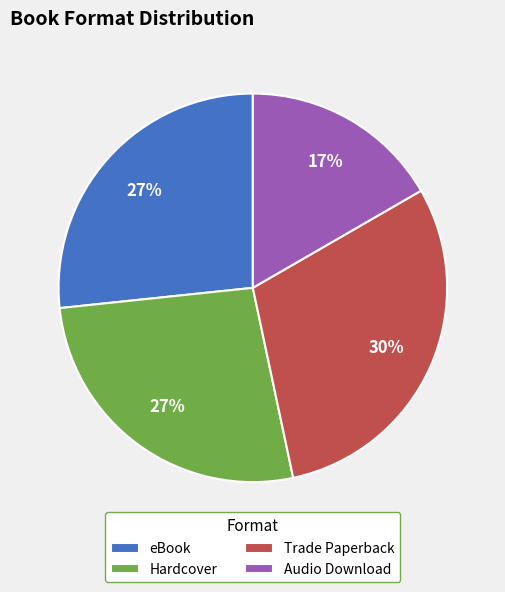

To the nearest percent, what is the average slice percentage?

25%